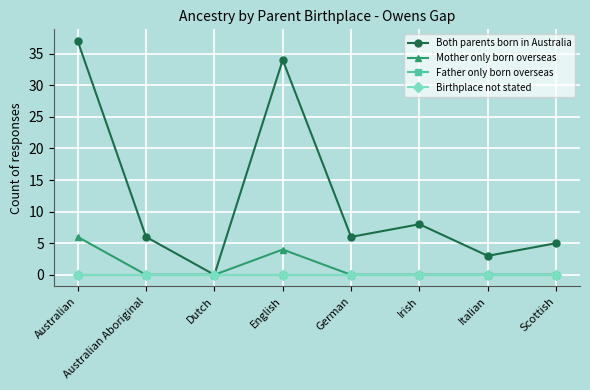

Is this an area chart (filled region under the line)?

No